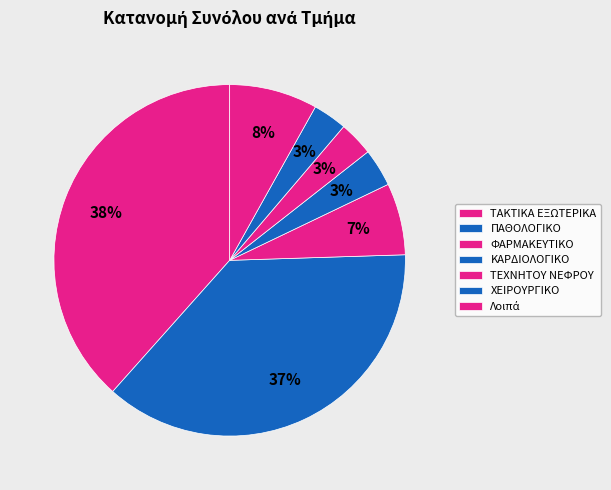

Count the number of slices in the pie.

7